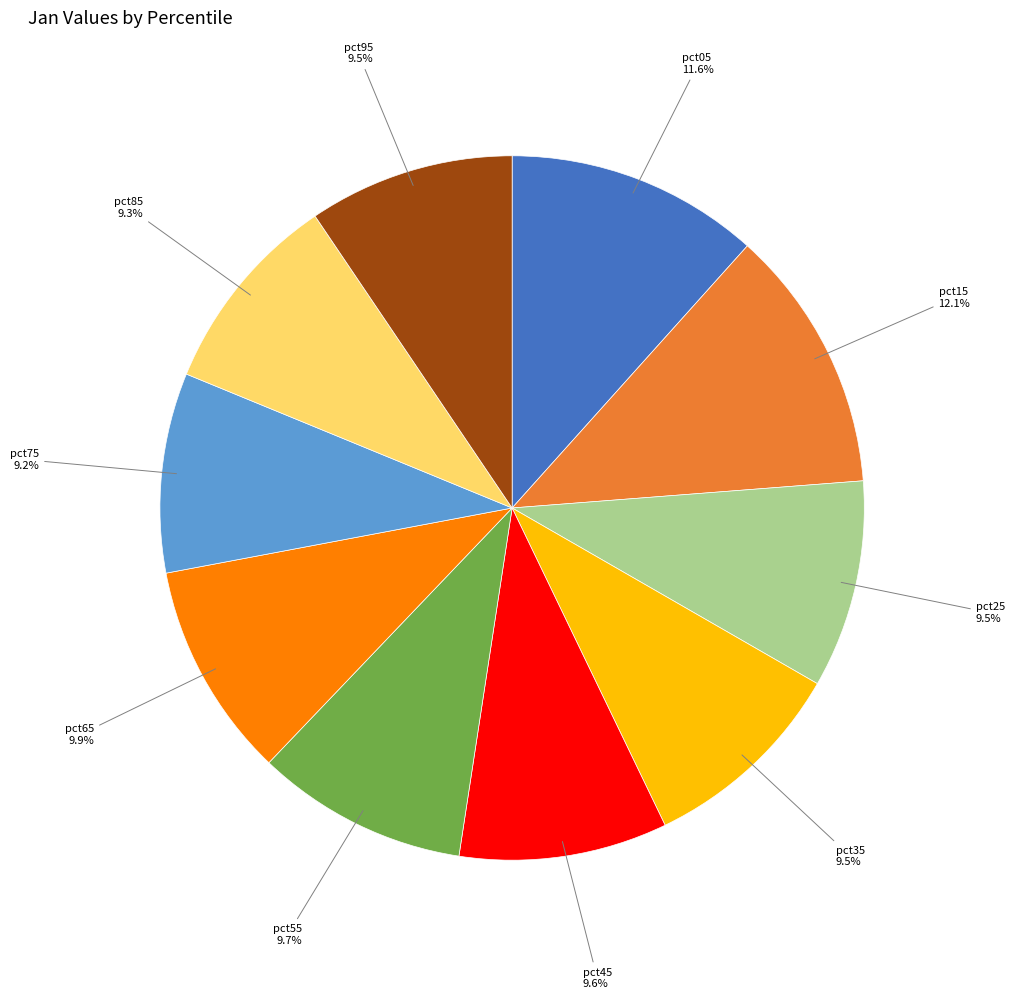

Does any single category account for the majority?

No